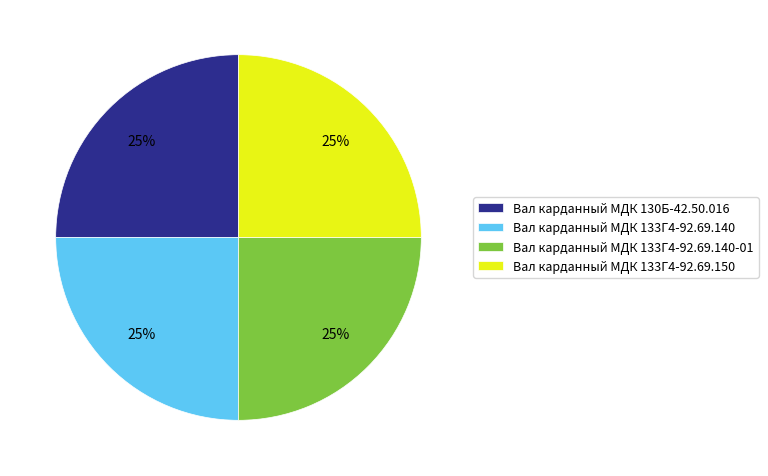

What percentage is the Вал карданный МДК 133Г4-92.69.140-01 slice, to the nearest percent?

25%